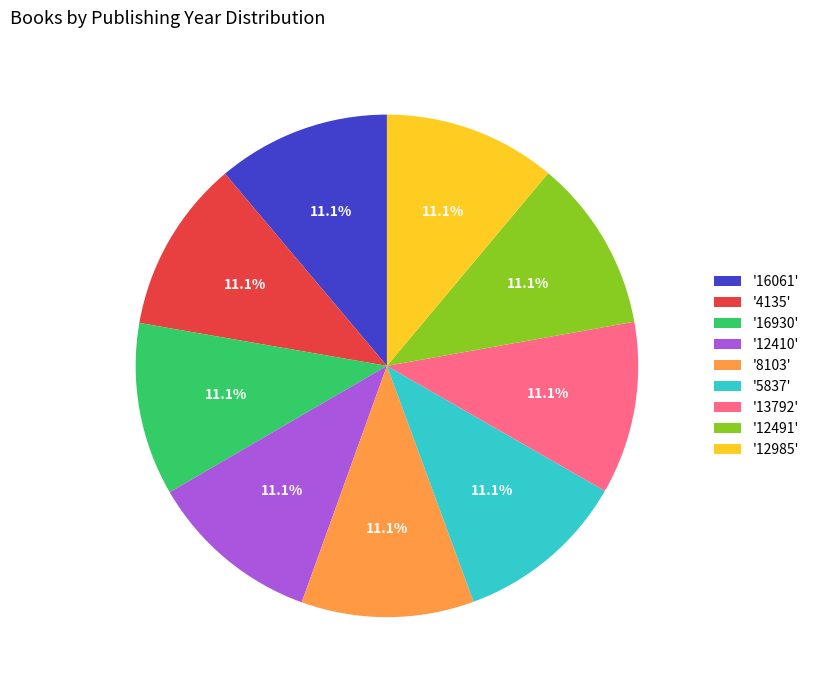

Combined, do '16930' and '4135' account for over 50%?

No